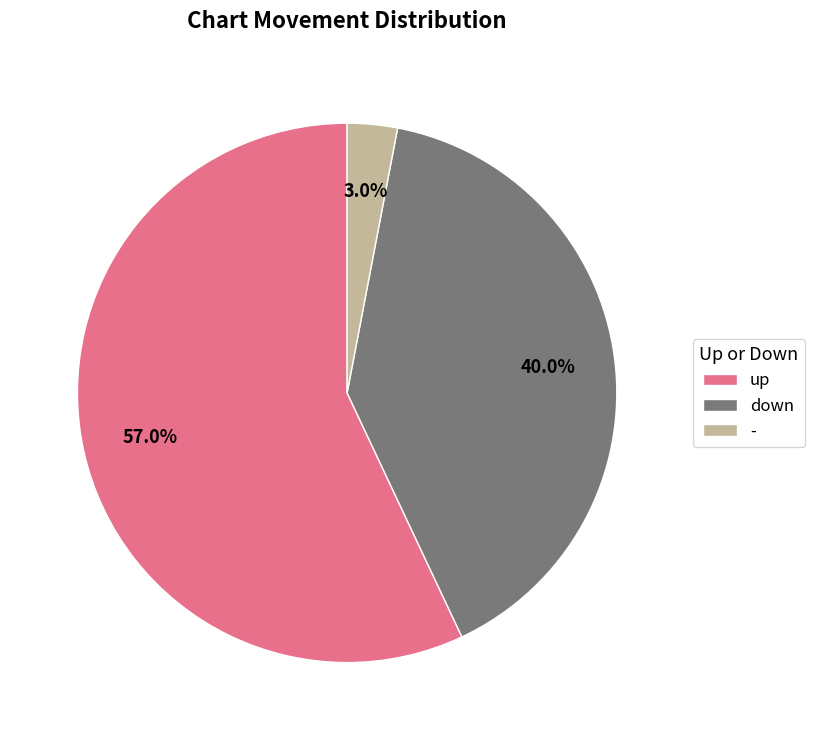

What is the smallest slice in the pie chart?

-